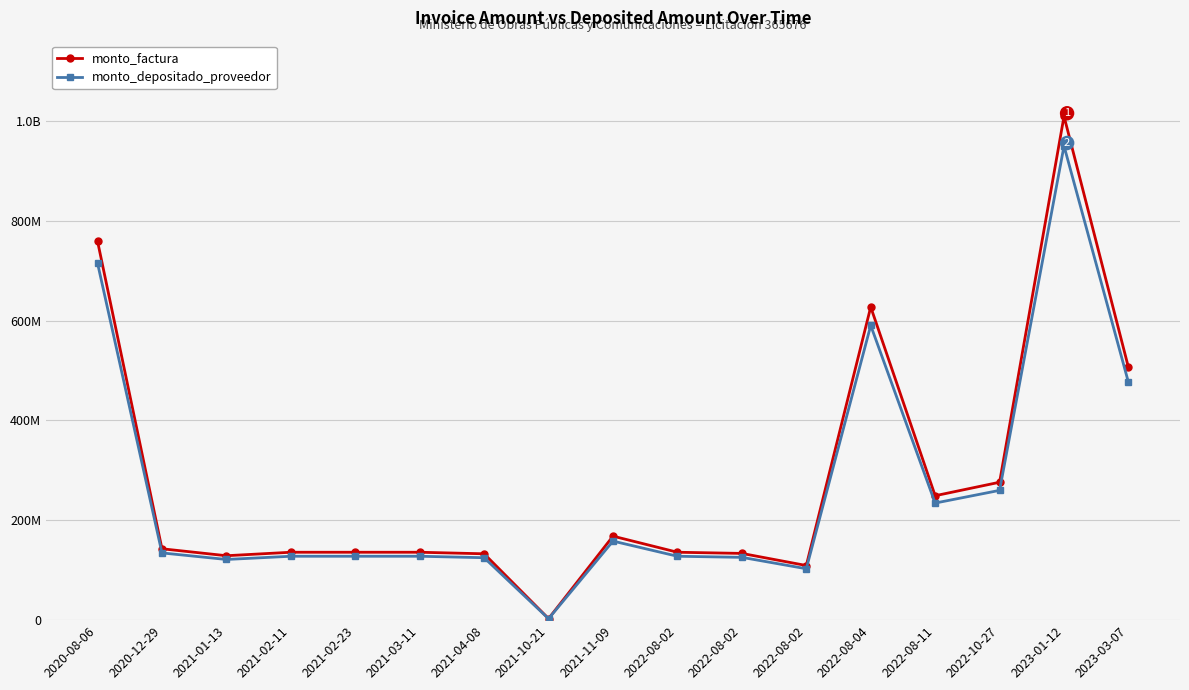

Is this an area chart (filled region under the line)?

No